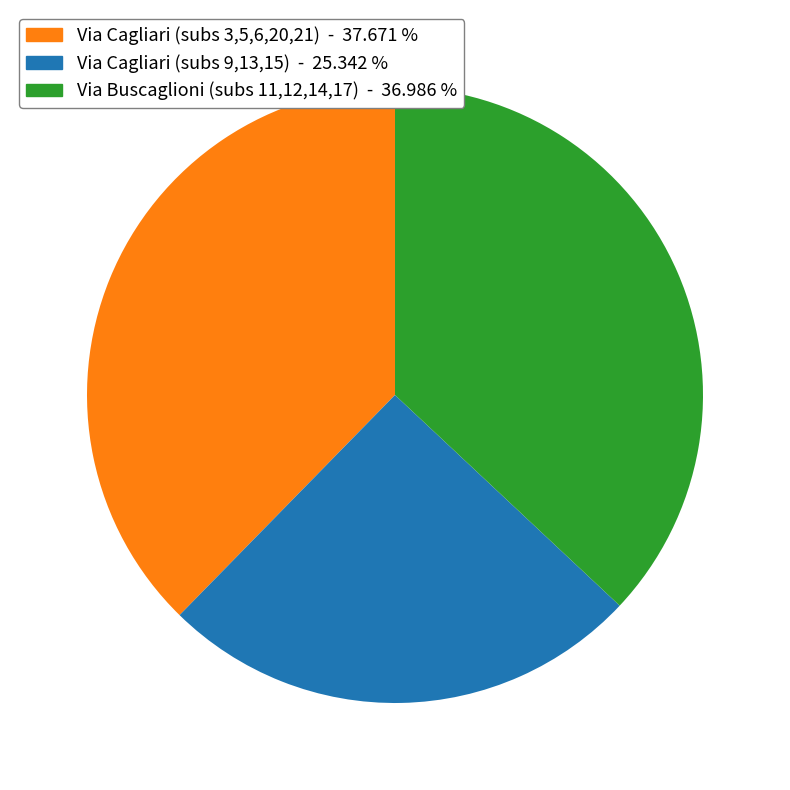

Is there a majority slice in this chart?

No